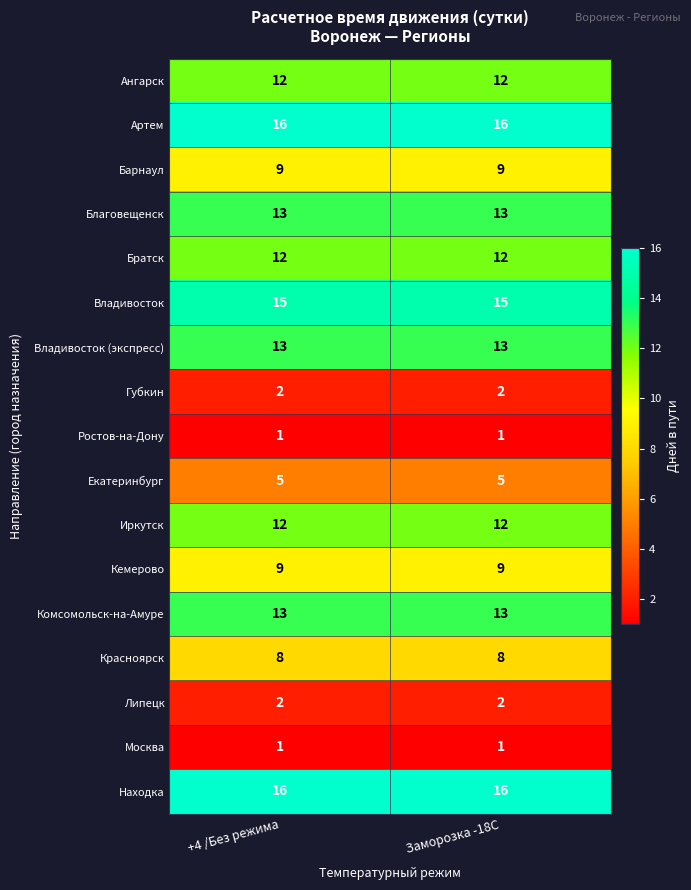

What is the sum of all Владивосток values?

30